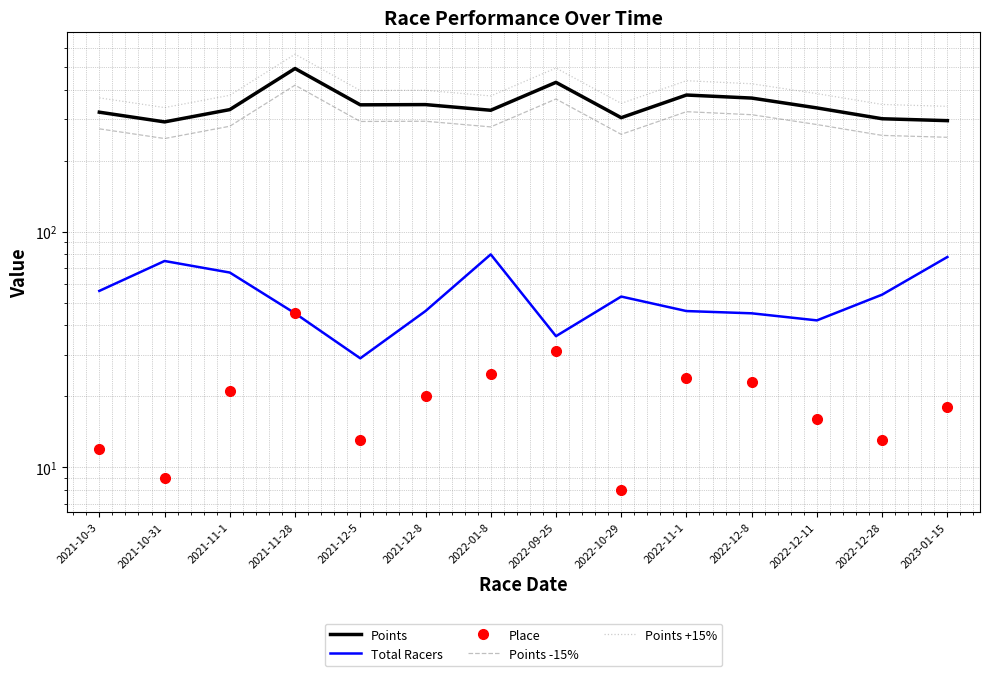

Which series has the largest total across all categories?

Points +15%